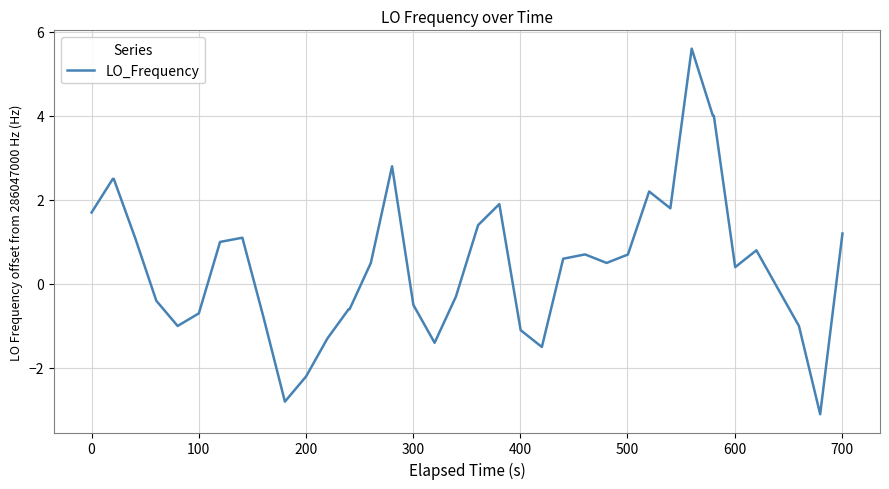

What is the difference between the maximum and minimum values?

8.7